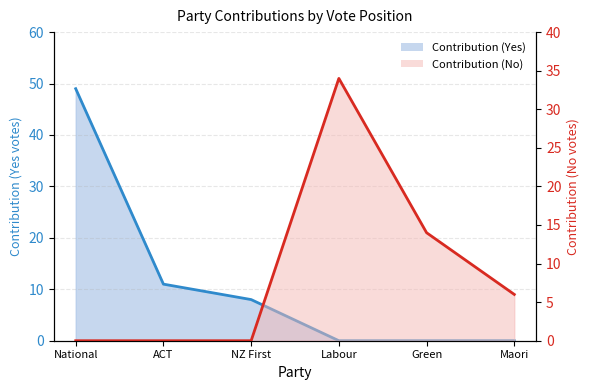

At which category does Contribution (No) line reach its first local peak?

Labour